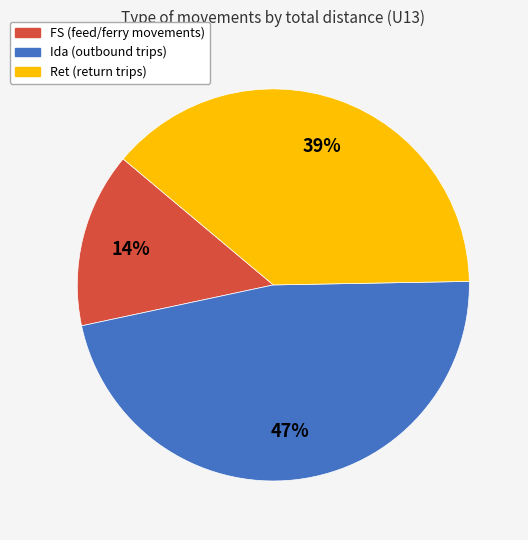

Does any single category account for the majority?

No